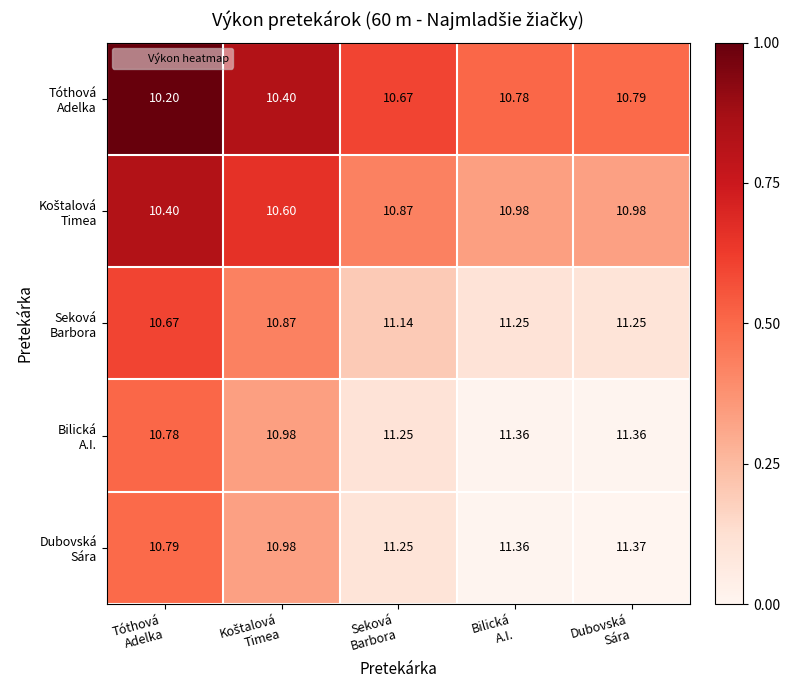

Which label corresponds to the smallest value in the chart?

Dubovská
Sára